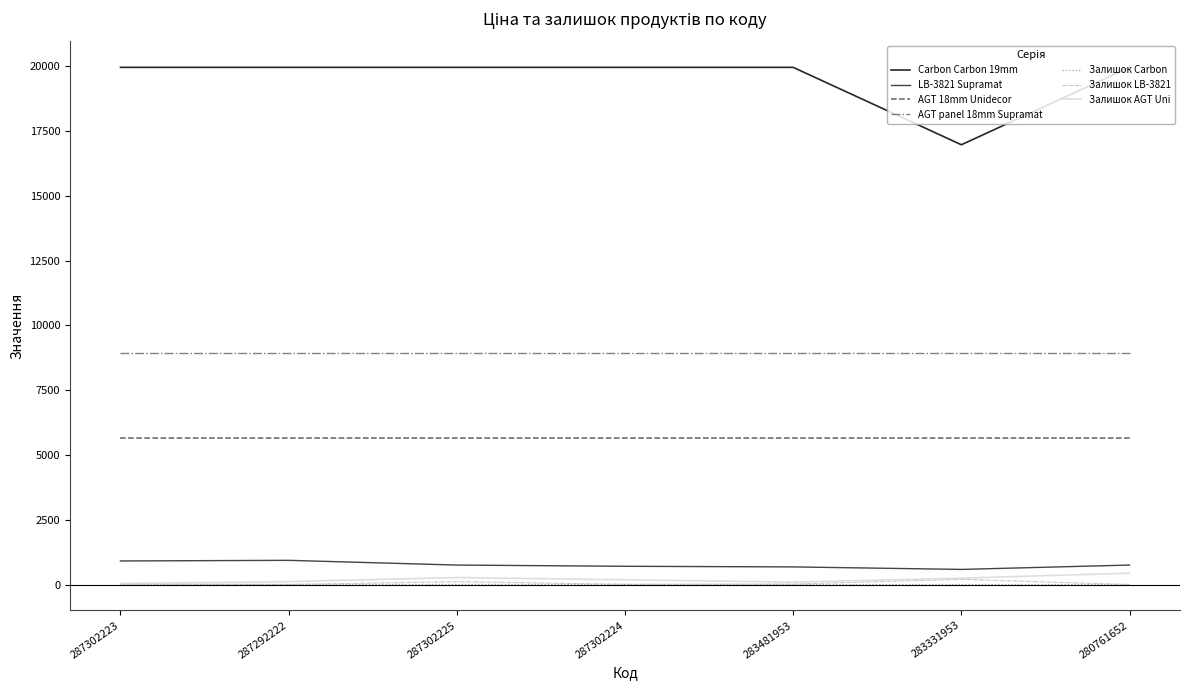

Is this an area chart (filled region under the line)?

No